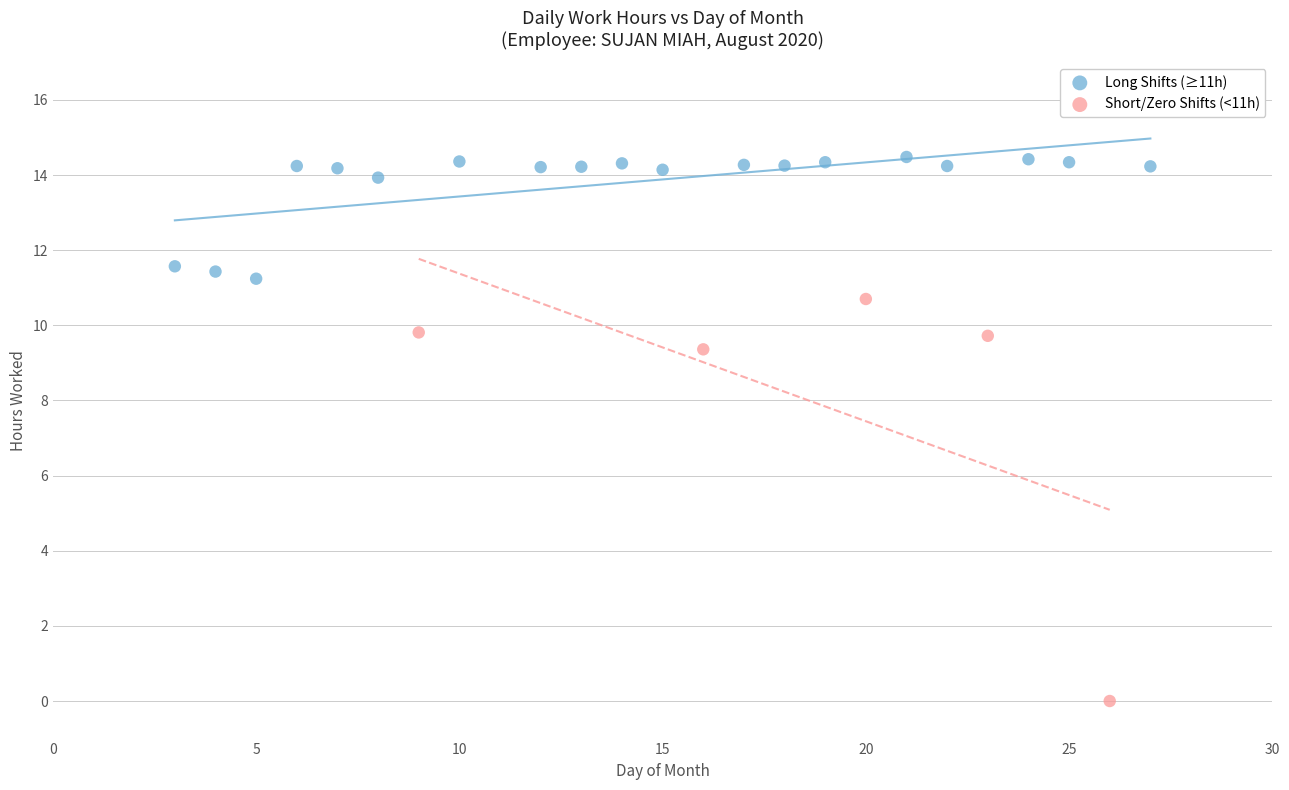

Which series contains the lowest Y value?

Short/Zero Shifts (<11h)